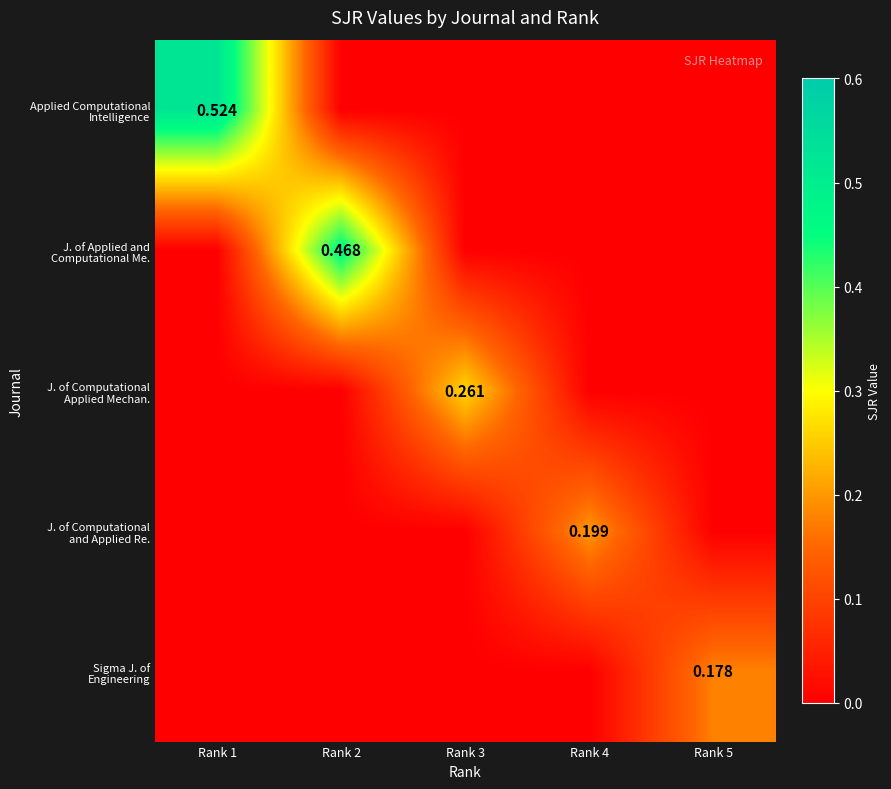

Which category has the highest value in the Applied Computational Intelligence series?

Rank 1